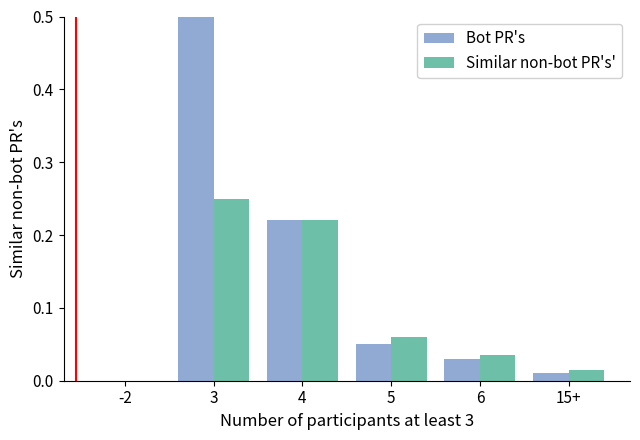

Which series has the largest total across all categories?

Bot PR's